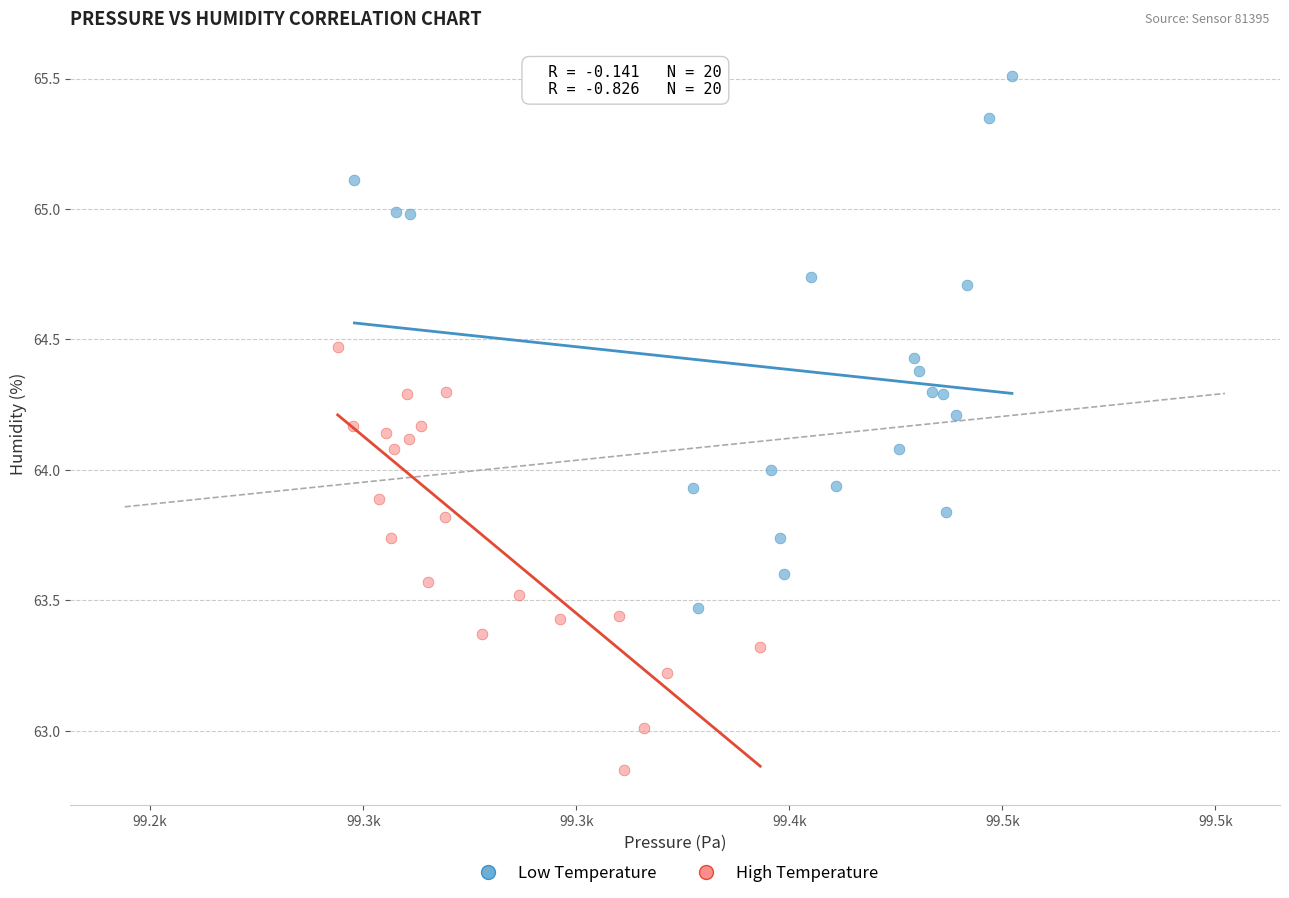

What are all the series names shown in the legend?

Low Temperature, High Temperature